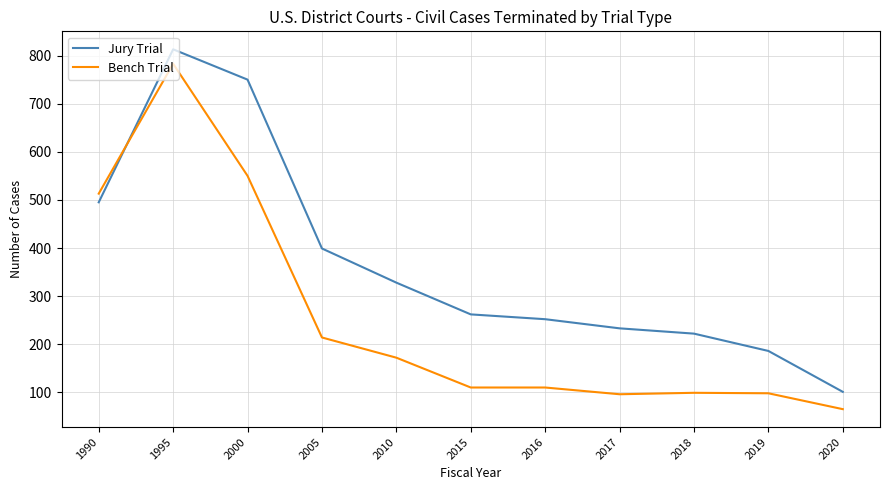

The Jury Trial series shows 186 at 2019. True or false?

True